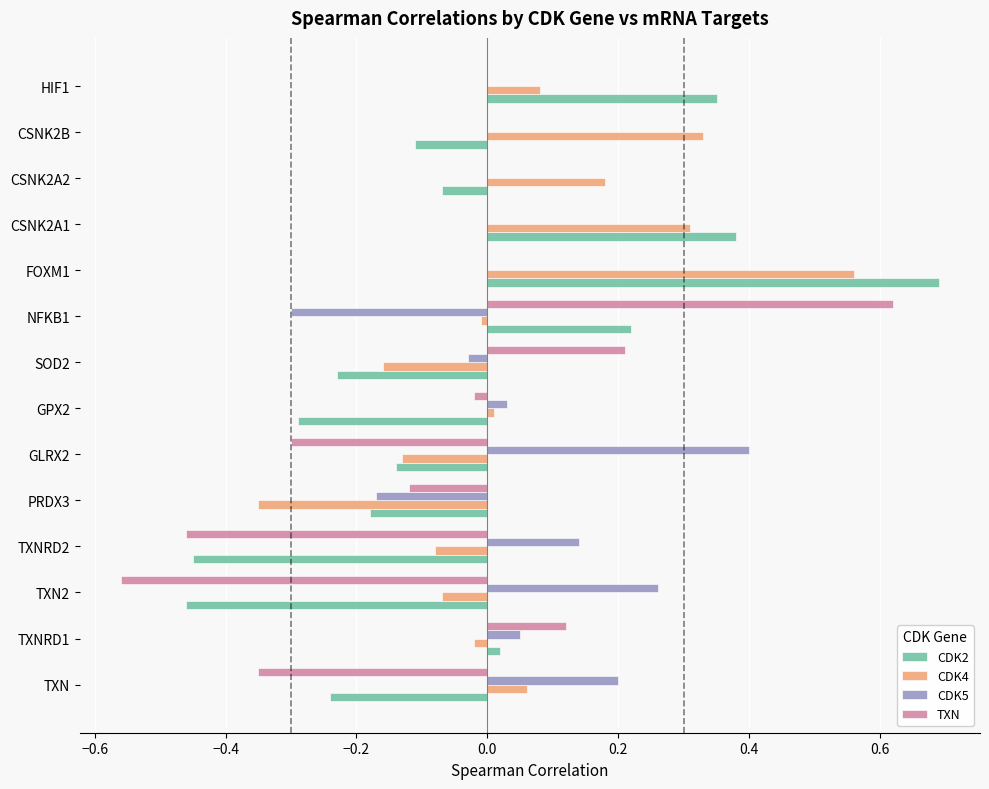

Which series changed the most between TXNRD2 and GPX2?

TXN